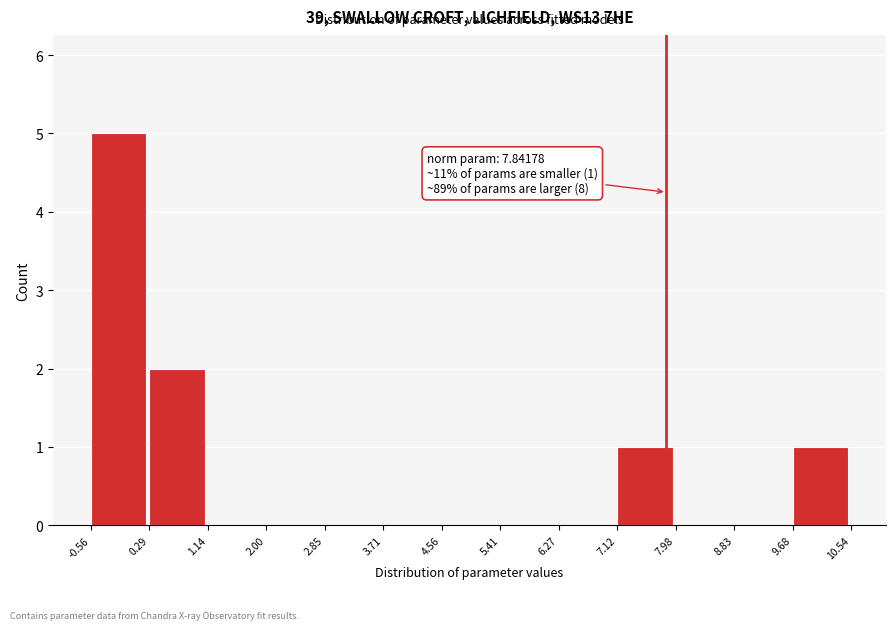

Over which range of the x-axis is the bar tallest?

-0.56 to 0.29